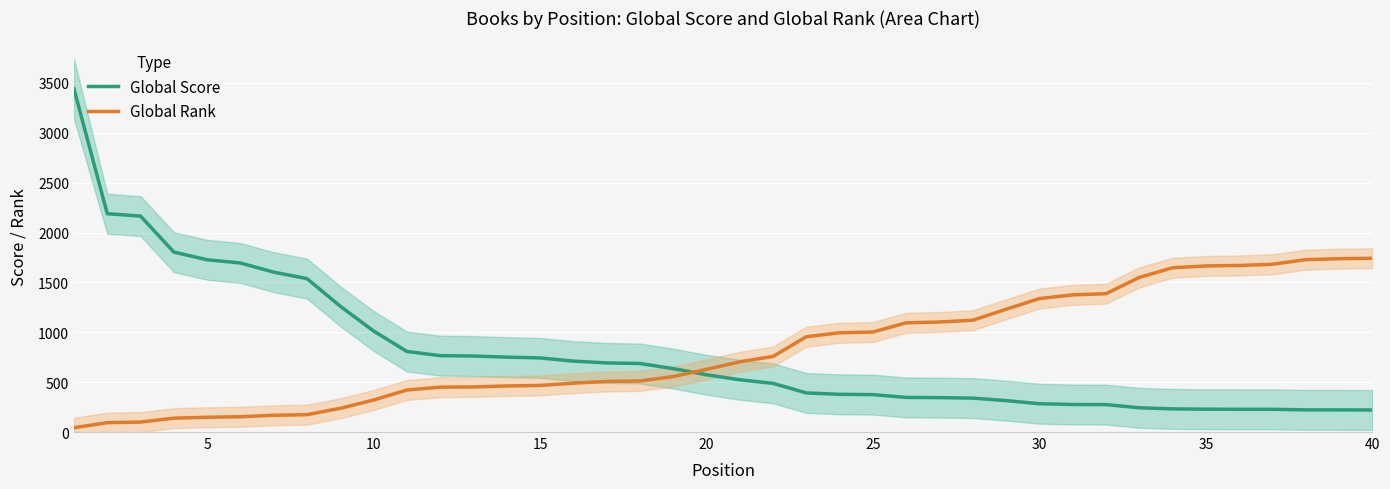

Rank the series at 20 from lowest to highest value.

Global Rank, Global Score